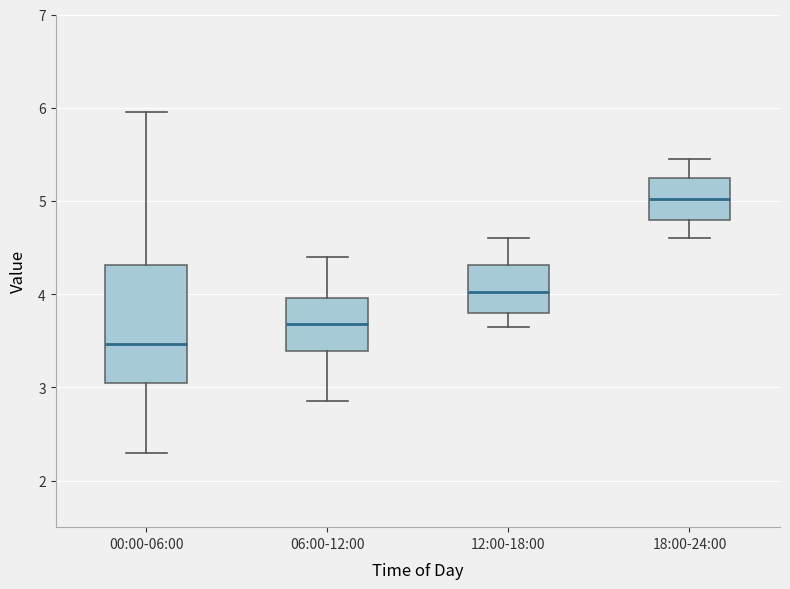

Reading left to right, read every box against the y-axis: the position of its median line, the range the box covers, and the ends of its whiskers. The values are not printed on the chart, so give them approximately, as read against the axis.

00:00-06:00: median 3.5, box 3.0 to 4.3, whiskers 2.3 to 6.0
06:00-12:00: median 3.7, box 3.4 to 4.0, whiskers 2.9 to 4.4
12:00-18:00: median 4.0, box 3.8 to 4.3, whiskers 3.7 to 4.6
18:00-24:00: median 5.0, box 4.8 to 5.3, whiskers 4.6 to 5.5